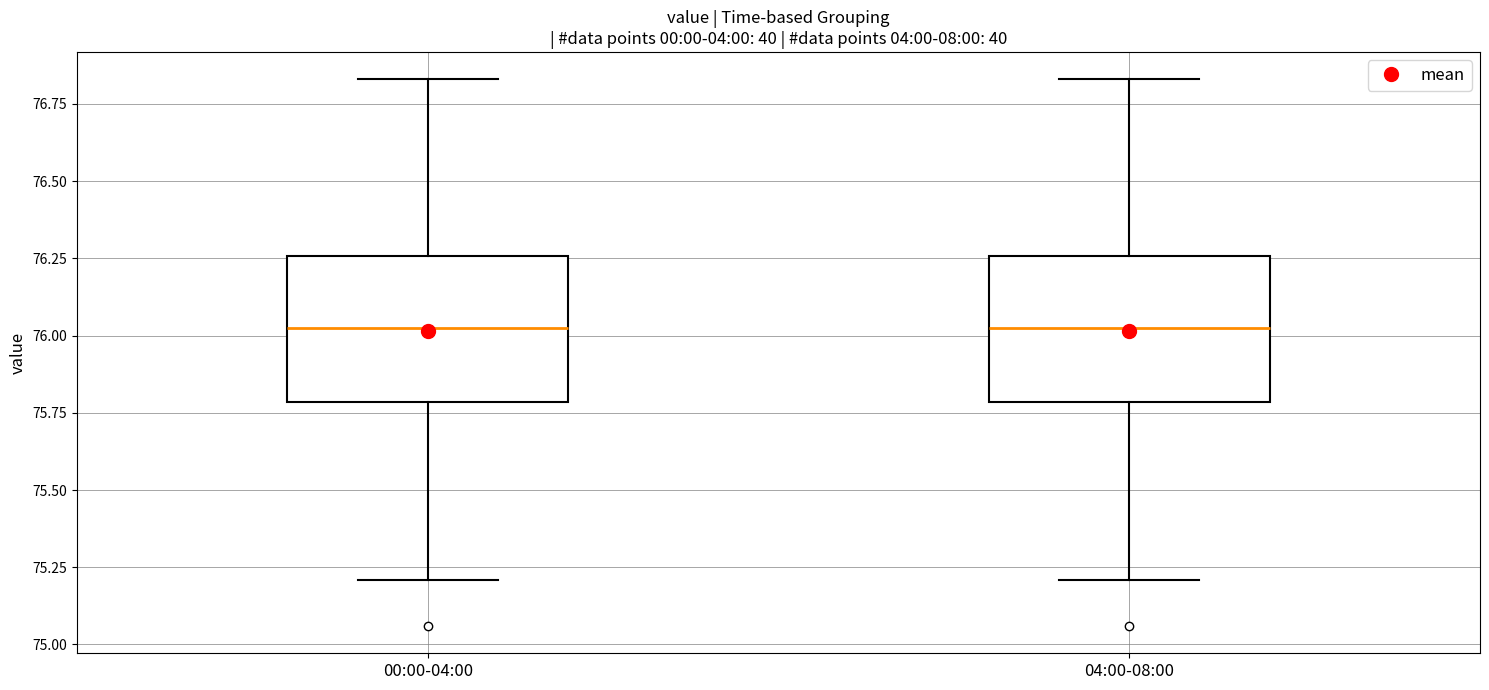

Where is the upper edge of the box for 00:00-04:00 on the y-axis? The values are not printed on the chart, so give them approximately, as read against the axis.

76.25